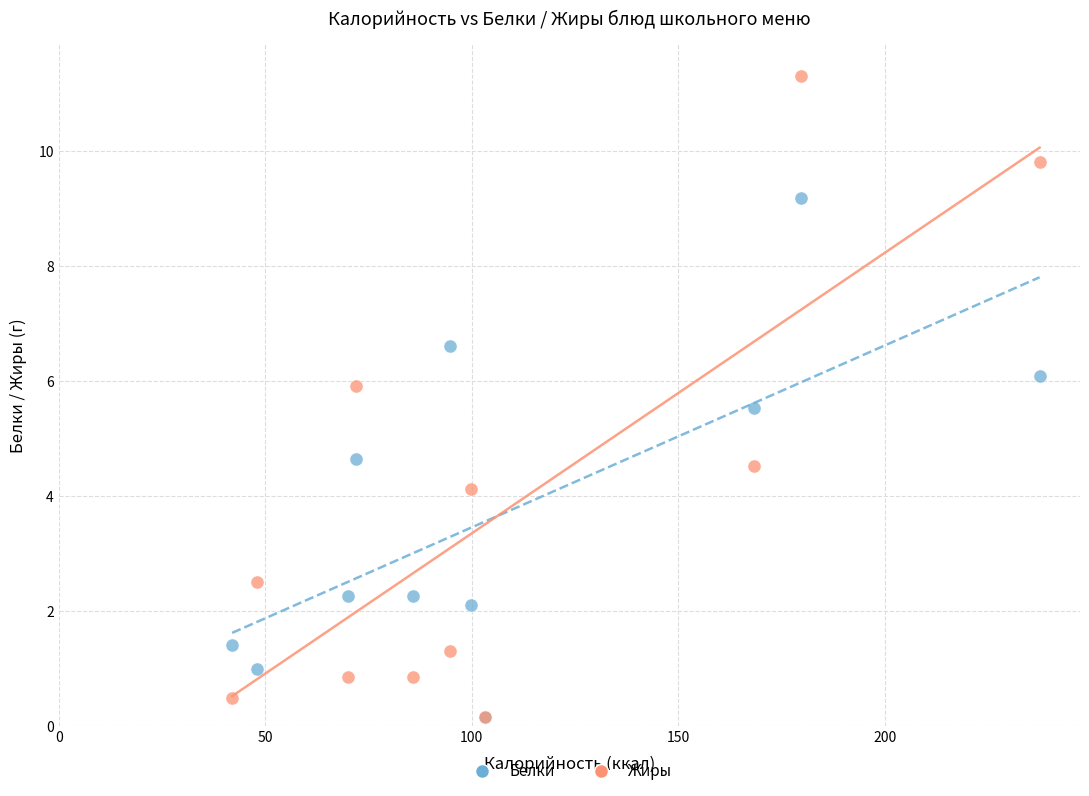

Which series has the widest spread of Y values?

Жиры